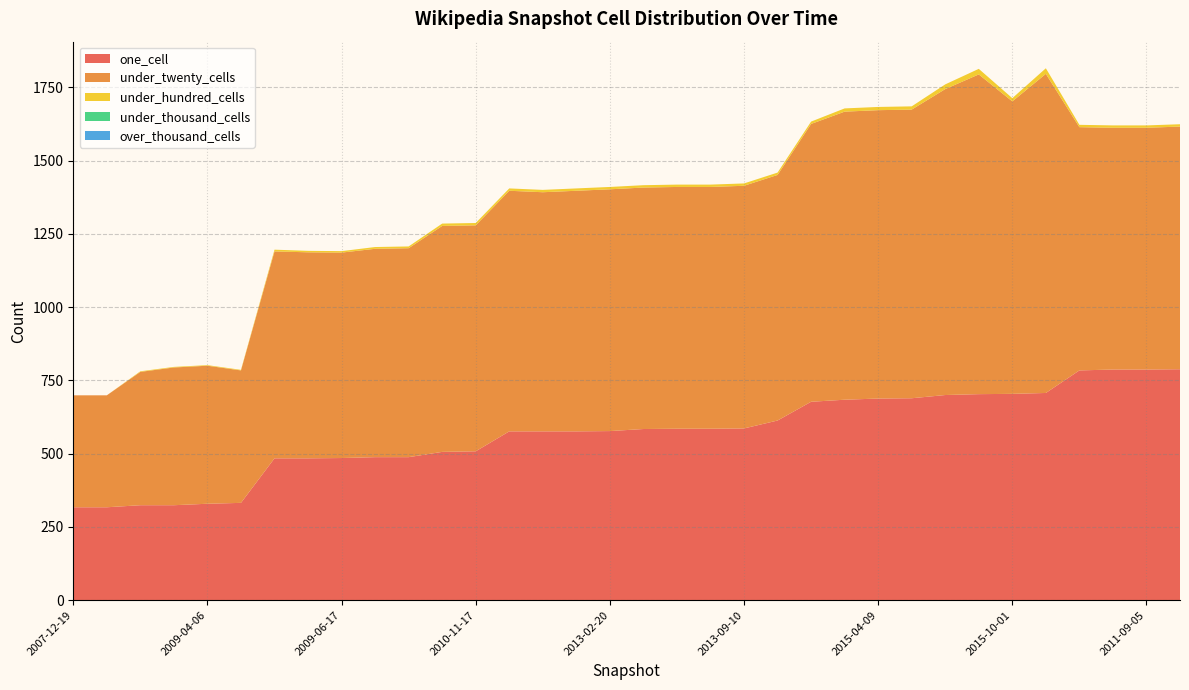

Reading right to left, what are all the values shown in this chart?

one_cell: 2013-12-20=788	2011-09-05=787	2011-06-10=787	2012-03-26=784	2016-04-05=707	2015-10-01=704	2016-07-04=703	2016-01-04=700	2015-07-03=689	2015-04-09=688	2015-01-19=684	2014-09-08=677	2014-03-28=613	2013-09-10=586	2012-01-18=585	2013-05-21=585	2013-07-09=584	2013-02-20=577	2012-12-11=576	2012-07-13=576	2012-10-31=576	2010-11-17=508	2011-02-21=506	2010-07-26=488	2010-04-01=488	2009-06-17=485	2009-09-25=484	2009-12-16=484	2008-06-27=332	2009-04-06=329	2008-12-17=324	2008-10-10=324	2008-04-01=317	2007-12-19=317
under_twenty_cells: 2013-12-20=828	2011-09-05=825	2011-06-10=825	2012-03-26=830	2016-04-05=1089	2015-10-01=998	2016-07-04=1091	2016-01-04=1044	2015-07-03=985	2015-04-09=984	2015-01-19=983	2014-09-08=948	2014-03-28=838	2013-09-10=828	2012-01-18=825	2013-05-21=825	2013-07-09=824	2013-02-20=825	2012-12-11=821	2012-07-13=816	2012-10-31=821	2010-11-17=771	2011-02-21=771	2010-07-26=713	2010-04-01=711	2009-06-17=701	2009-09-25=703	2009-12-16=706	2008-06-27=452	2009-04-06=471	2008-12-17=470	2008-10-10=455	2008-04-01=382	2007-12-19=382
under_hundred_cells: 2013-12-20=8	2011-09-05=8	2011-06-10=8	2012-03-26=8	2016-04-05=19	2015-10-01=11	2016-07-04=19	2016-01-04=16	2015-07-03=11	2015-04-09=11	2015-01-19=11	2014-09-08=8	2014-03-28=8	2013-09-10=8	2012-01-18=8	2013-05-21=8	2013-07-09=8	2013-02-20=8	2012-12-11=8	2012-07-13=8	2012-10-31=8	2010-11-17=8	2011-02-21=8	2010-07-26=6	2010-04-01=6	2009-06-17=5	2009-09-25=5	2009-12-16=6	2008-06-27=2	2009-04-06=2	2008-12-17=2	2008-10-10=2	2008-04-01=0	2007-12-19=0
under_thousand_cells: 2013-12-20=0	2011-09-05=0	2011-06-10=0	2012-03-26=0	2016-04-05=0	2015-10-01=0	2016-07-04=0	2016-01-04=0	2015-07-03=0	2015-04-09=0	2015-01-19=0	2014-09-08=0	2014-03-28=0	2013-09-10=0	2012-01-18=0	2013-05-21=0	2013-07-09=0	2013-02-20=0	2012-12-11=0	2012-07-13=0	2012-10-31=0	2010-11-17=0	2011-02-21=0	2010-07-26=0	2010-04-01=0	2009-06-17=0	2009-09-25=0	2009-12-16=0	2008-06-27=0	2009-04-06=0	2008-12-17=0	2008-10-10=0	2008-04-01=0	2007-12-19=0
over_thousand_cells: 2013-12-20=0	2011-09-05=0	2011-06-10=0	2012-03-26=0	2016-04-05=0	2015-10-01=0	2016-07-04=0	2016-01-04=0	2015-07-03=0	2015-04-09=0	2015-01-19=0	2014-09-08=0	2014-03-28=0	2013-09-10=0	2012-01-18=0	2013-05-21=0	2013-07-09=0	2013-02-20=0	2012-12-11=0	2012-07-13=0	2012-10-31=0	2010-11-17=0	2011-02-21=0	2010-07-26=0	2010-04-01=0	2009-06-17=0	2009-09-25=0	2009-12-16=0	2008-06-27=0	2009-04-06=0	2008-12-17=0	2008-10-10=0	2008-04-01=0	2007-12-19=0